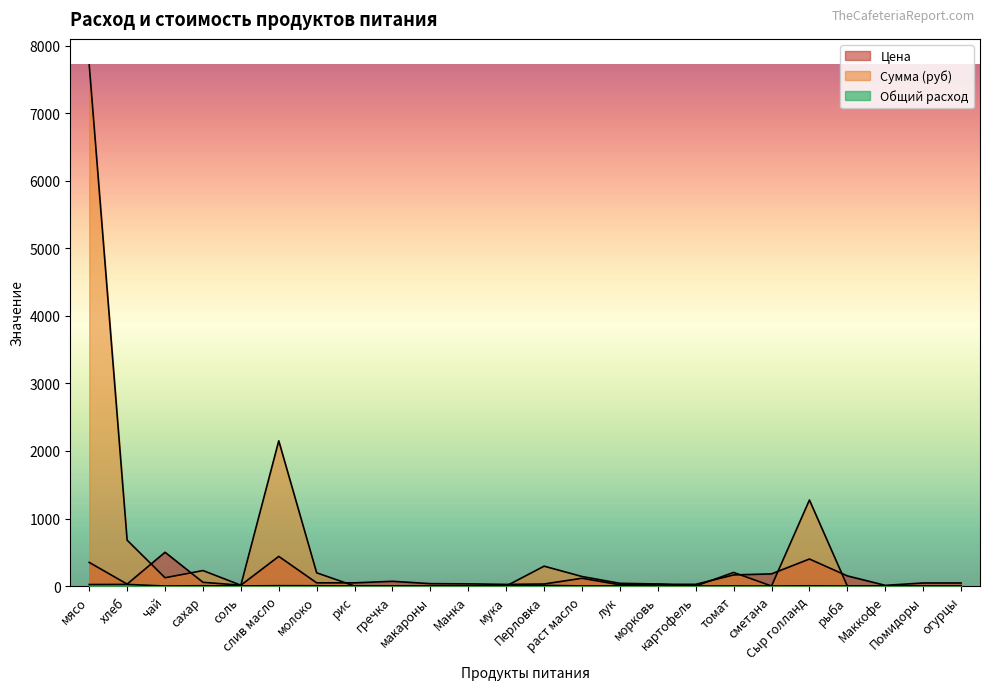

What is the difference between the highest and lowest values at Сыр голланд?

1270.8